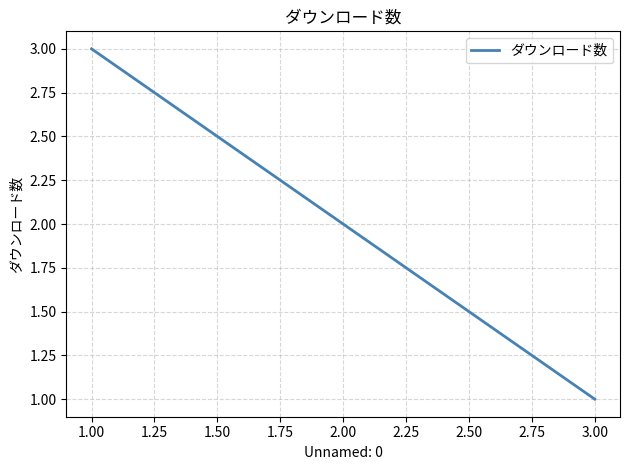

Is this an area chart (filled region under the line)?

No